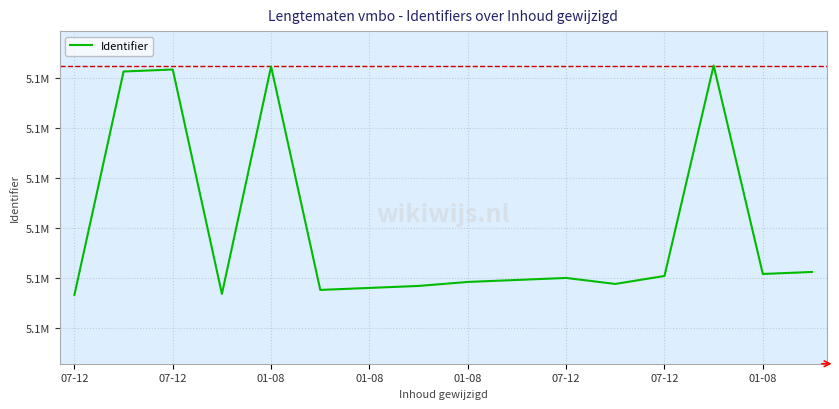

What is the difference between the maximum and second lowest values?

229